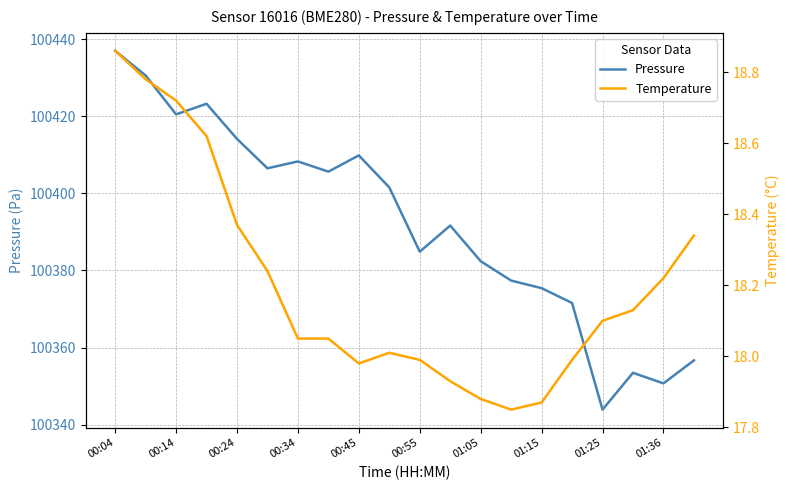

What is the average value of the Temperature series?

18.2